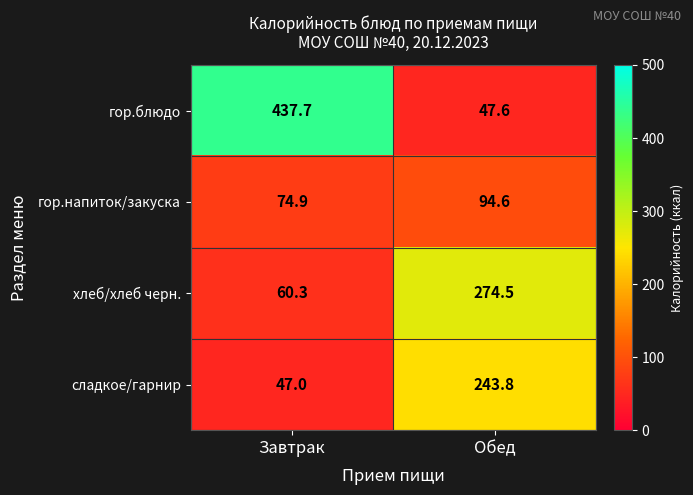

Reading left to right, extract all data points from this chart.

гор.блюдо: 437.7	47.6
гор.напиток/закуска: 74.9	94.6
хлеб/хлеб черн.: 60.3	274.5
сладкое/гарнир: 47.0	243.8